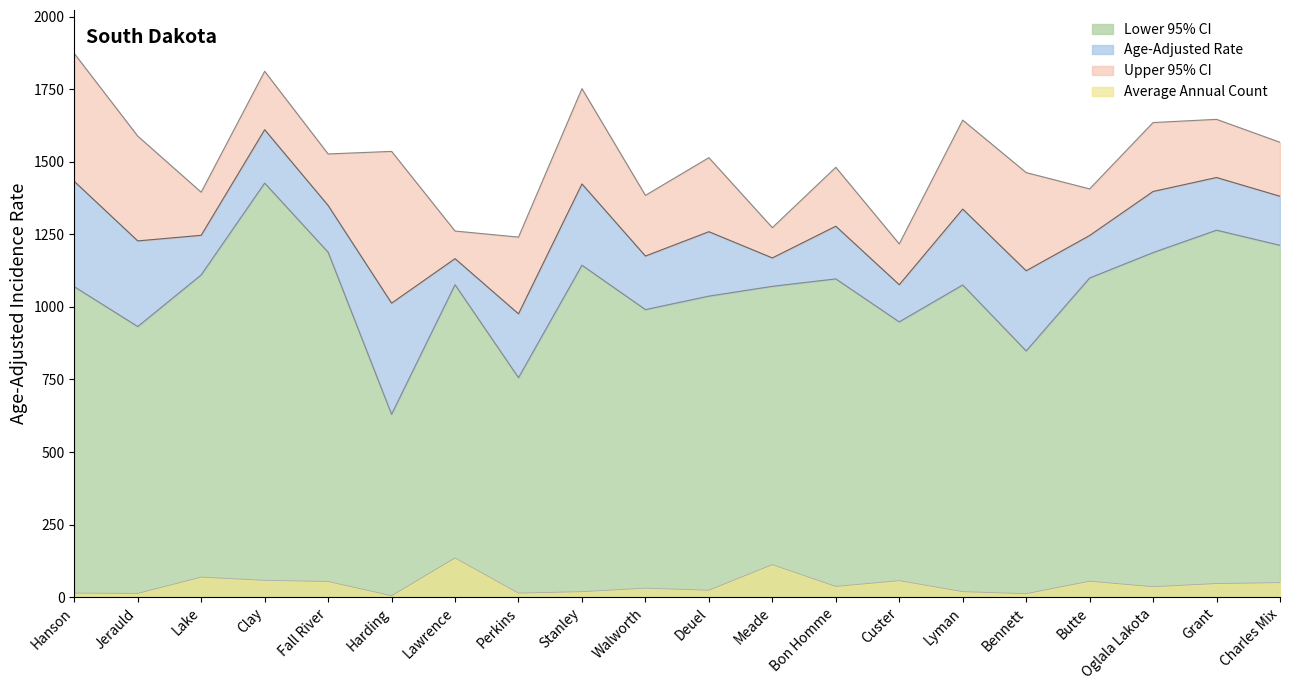

What is the label of the 8th point from the right?

Bon Homme